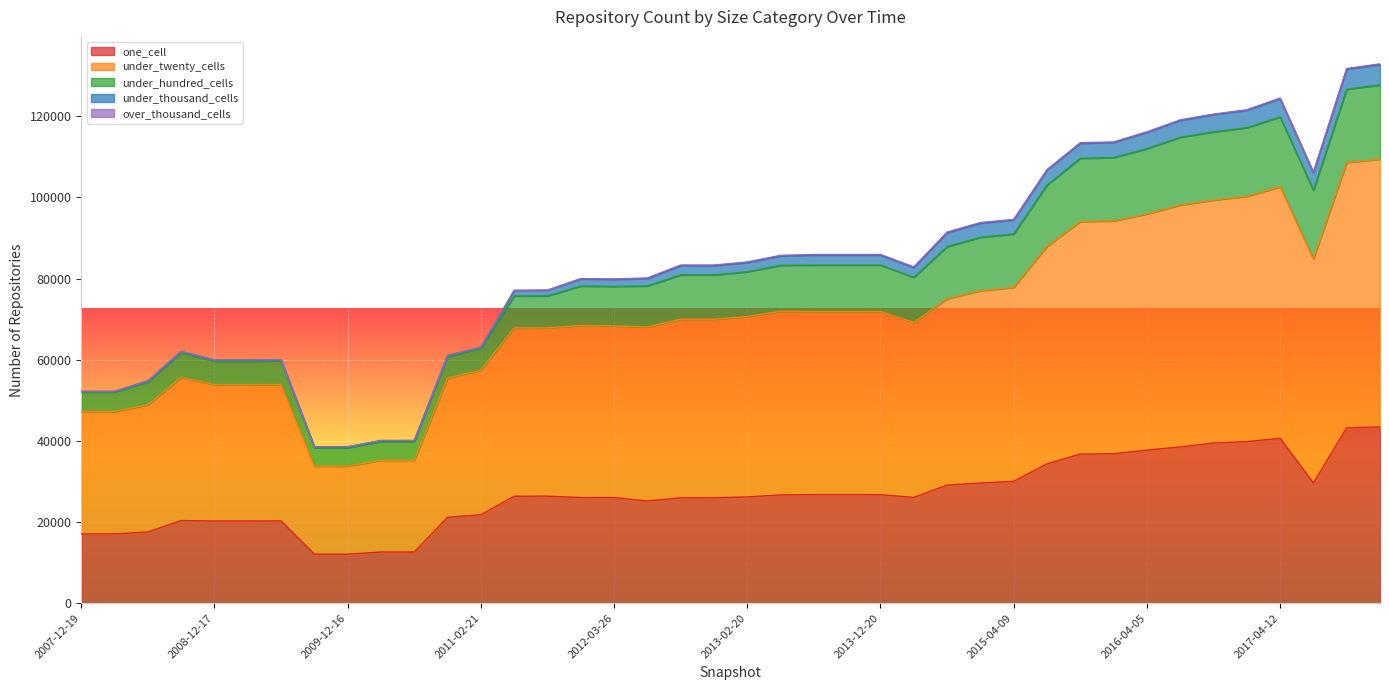

What are all the series names shown in the legend?

one_cell, under_twenty_cells, under_hundred_cells, under_thousand_cells, over_thousand_cells